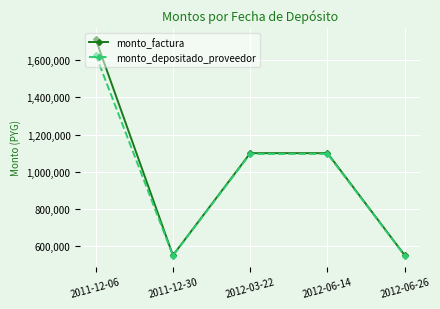

What position from the right is 2012-03-22?

3